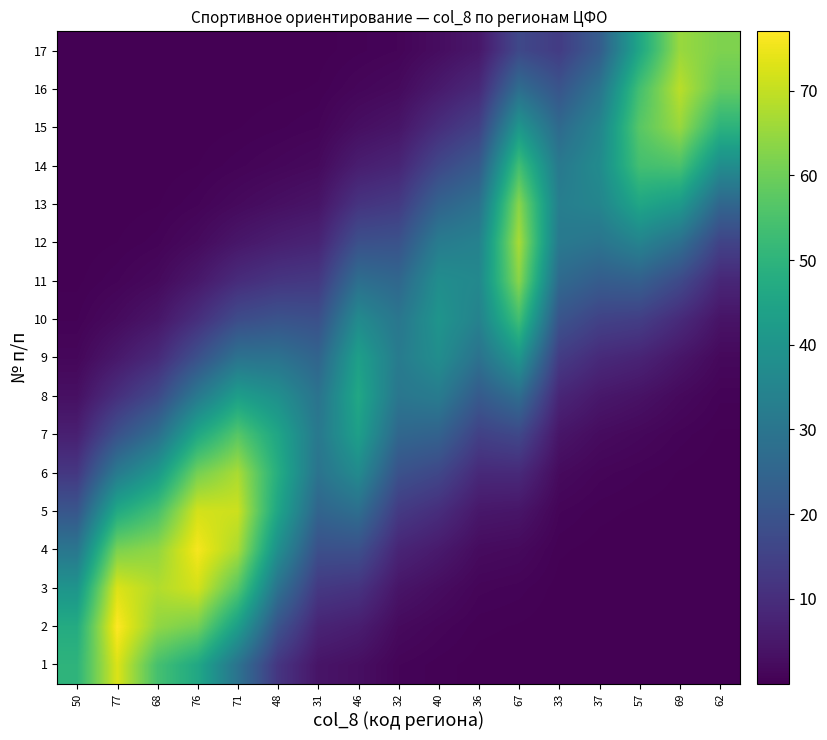

How many categories are shown in the chart?

17